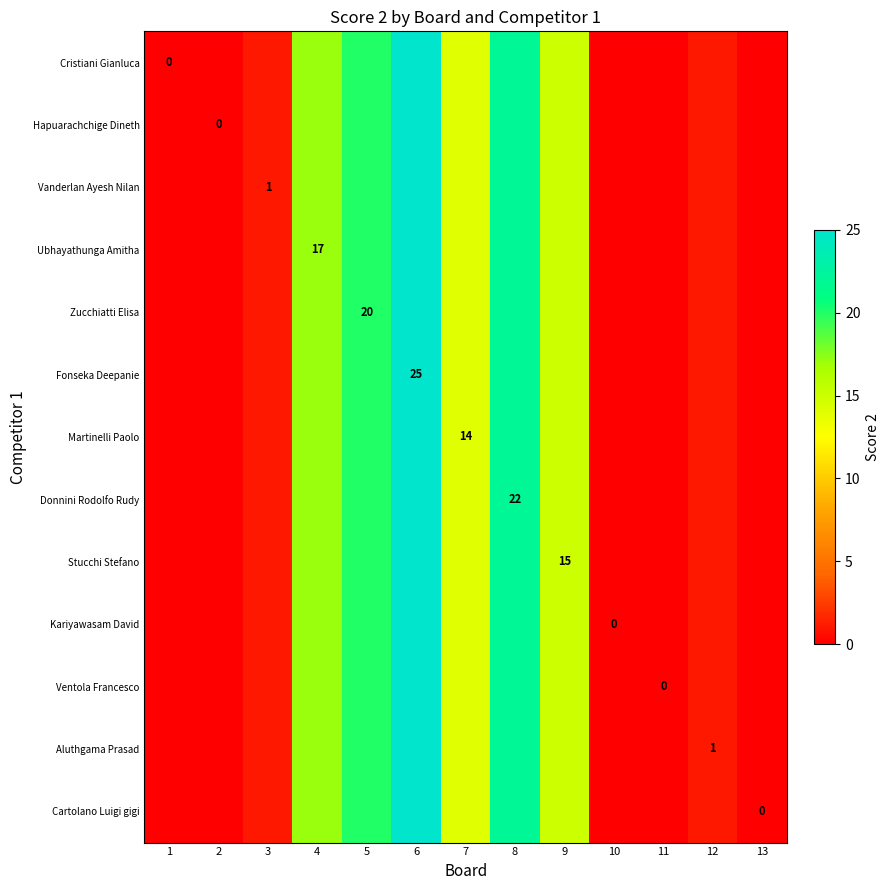

Count the number of data series in this chart.

13